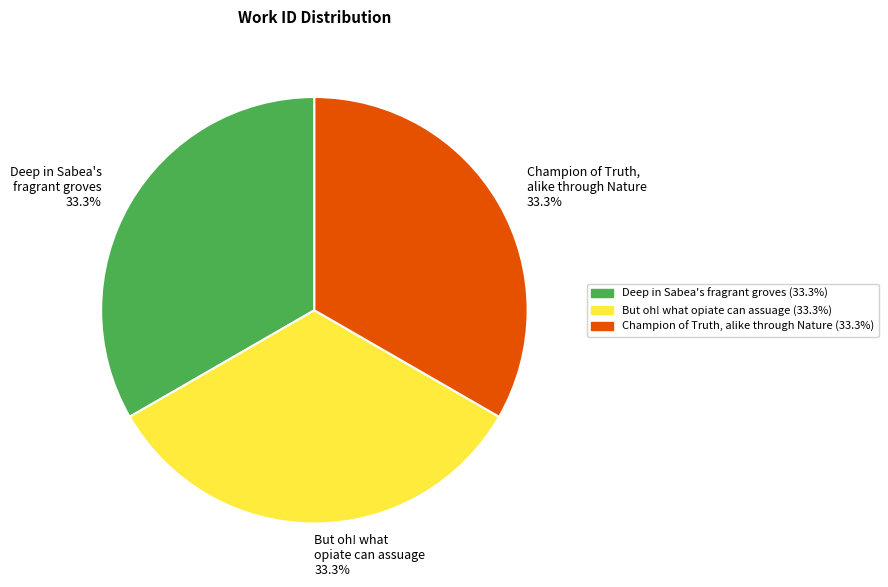

How many slices are in this pie chart?

3